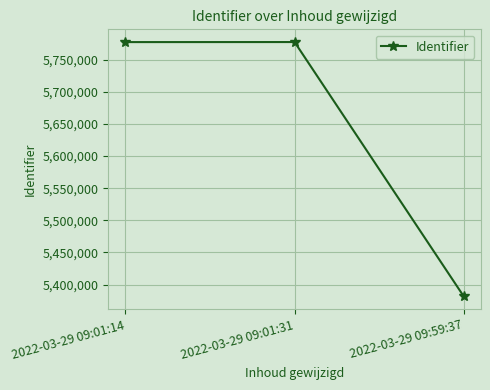

What is the sum of the values at 2022-03-29 09:01:31 and 2022-03-29 09:59:37?

11158997